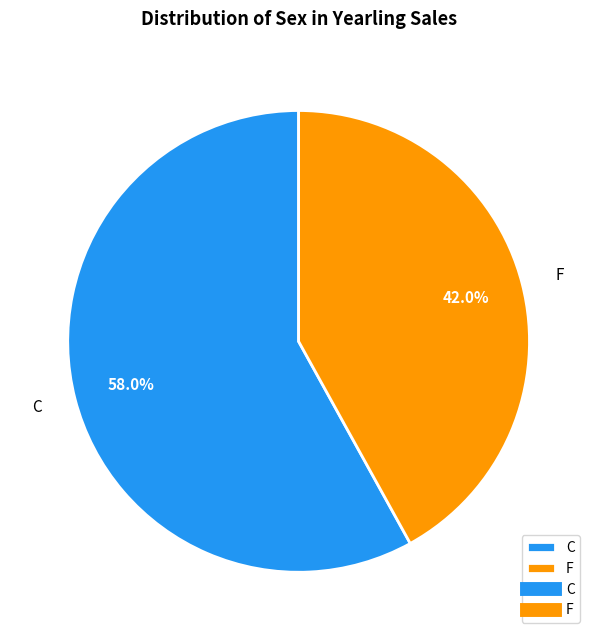

To the nearest percent, what percentage of the pie is F?

42%